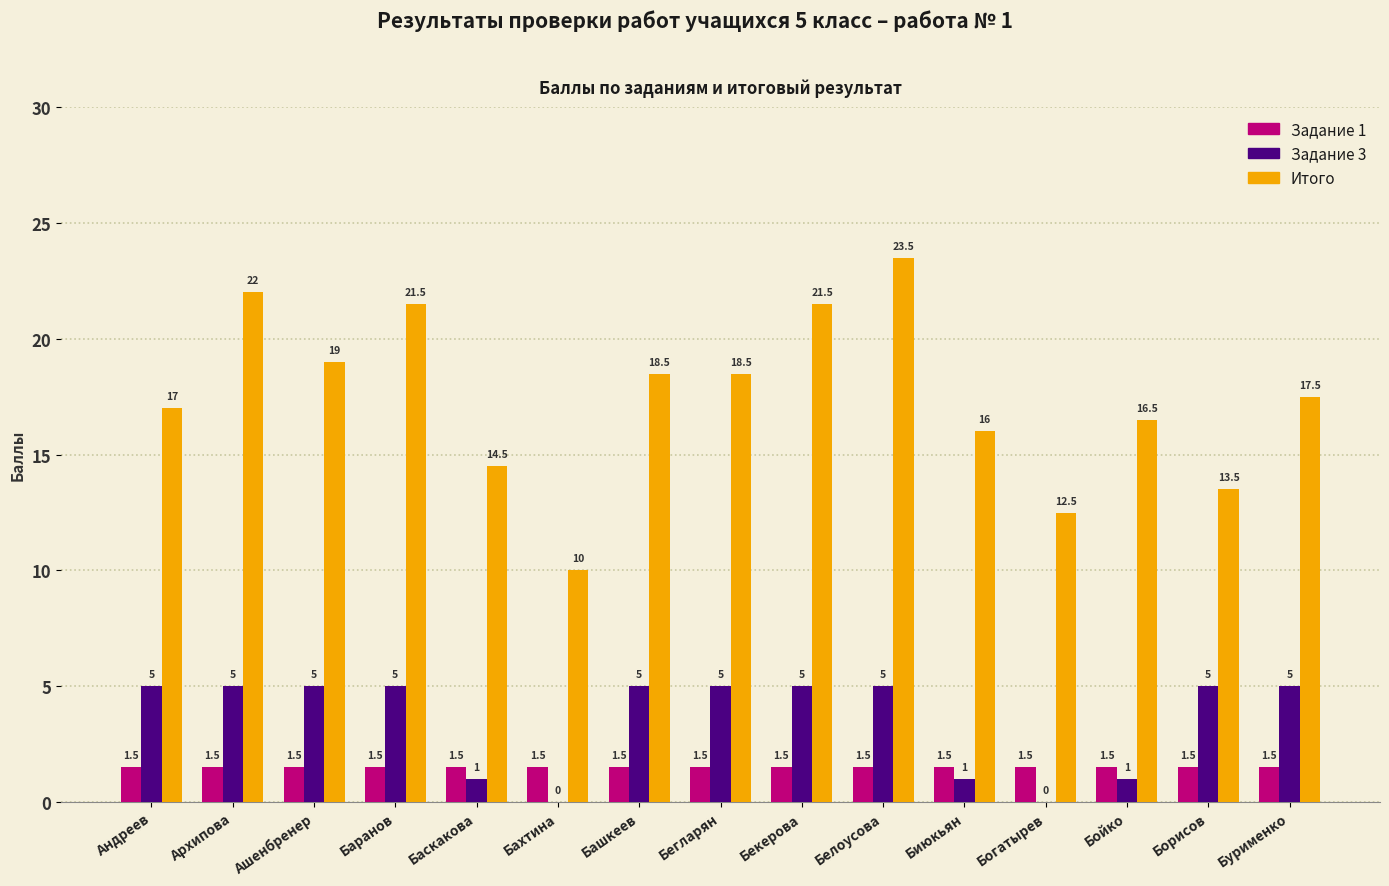

How many groups of bars are there?

15